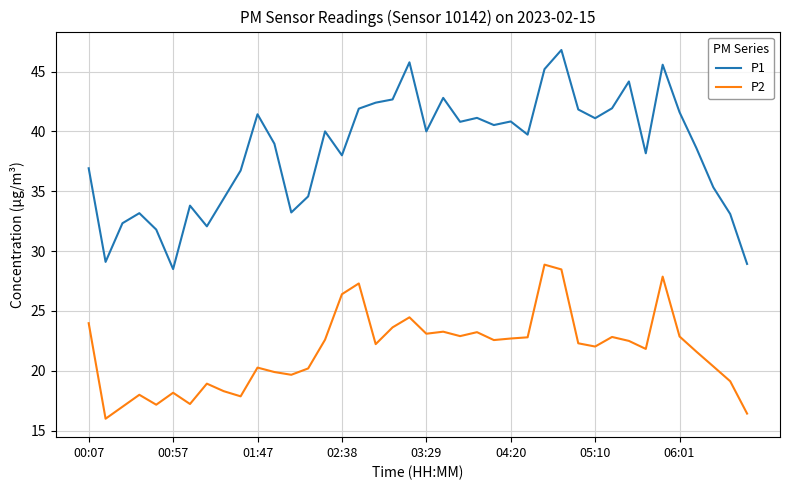

What is the greatest value displayed?

46.8